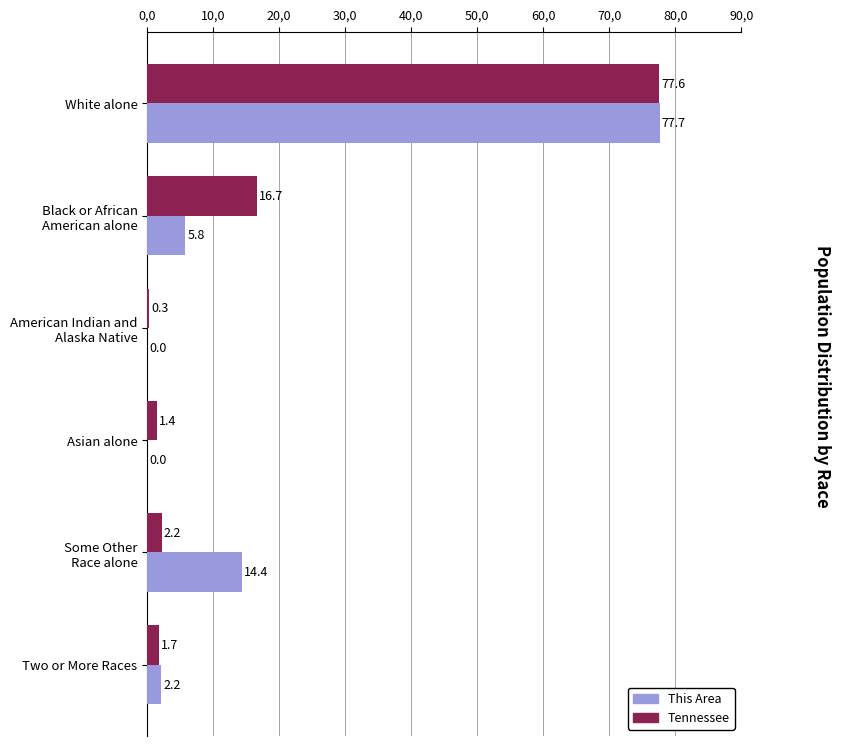

What are all the series names shown in the legend?

This Area, Tennessee